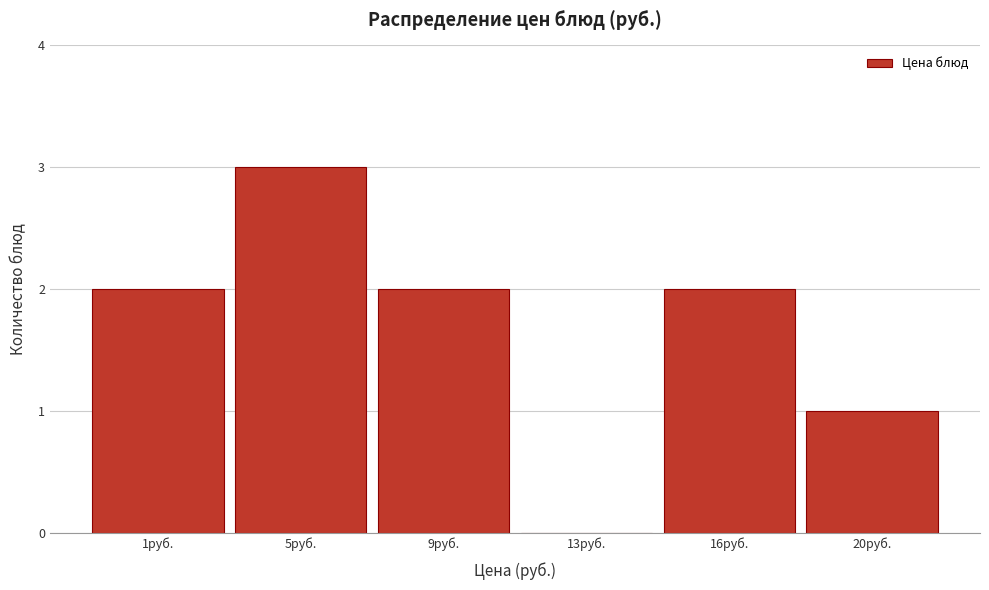

Reading right to left, list all the values displayed in this chart.

20руб.=1	16руб.=2	13руб.=0	9руб.=2	5руб.=3	1руб.=2